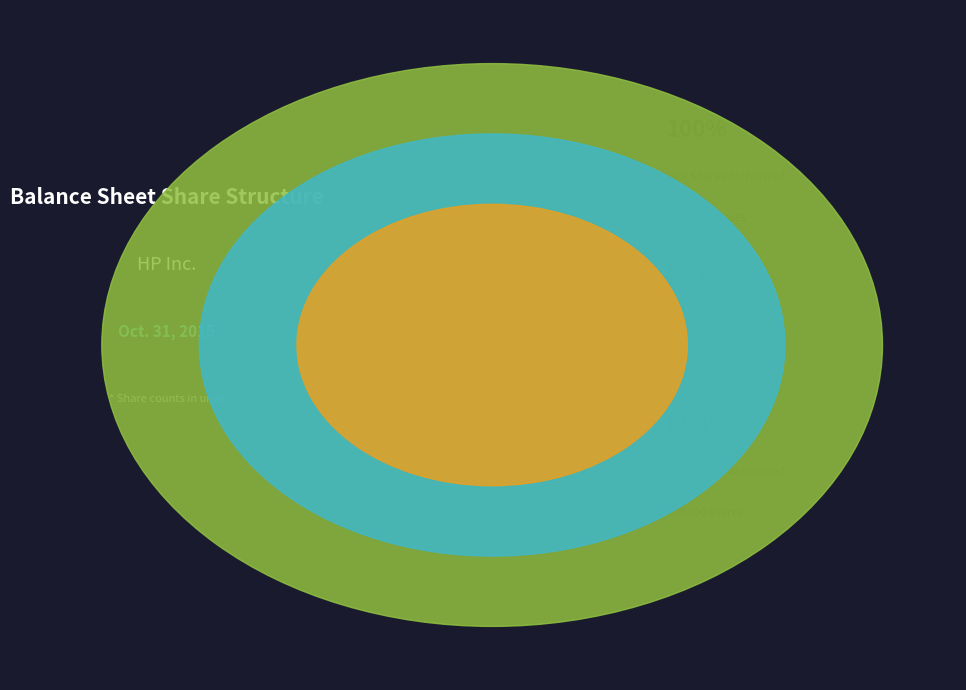

Does any single category account for the majority?

Yes